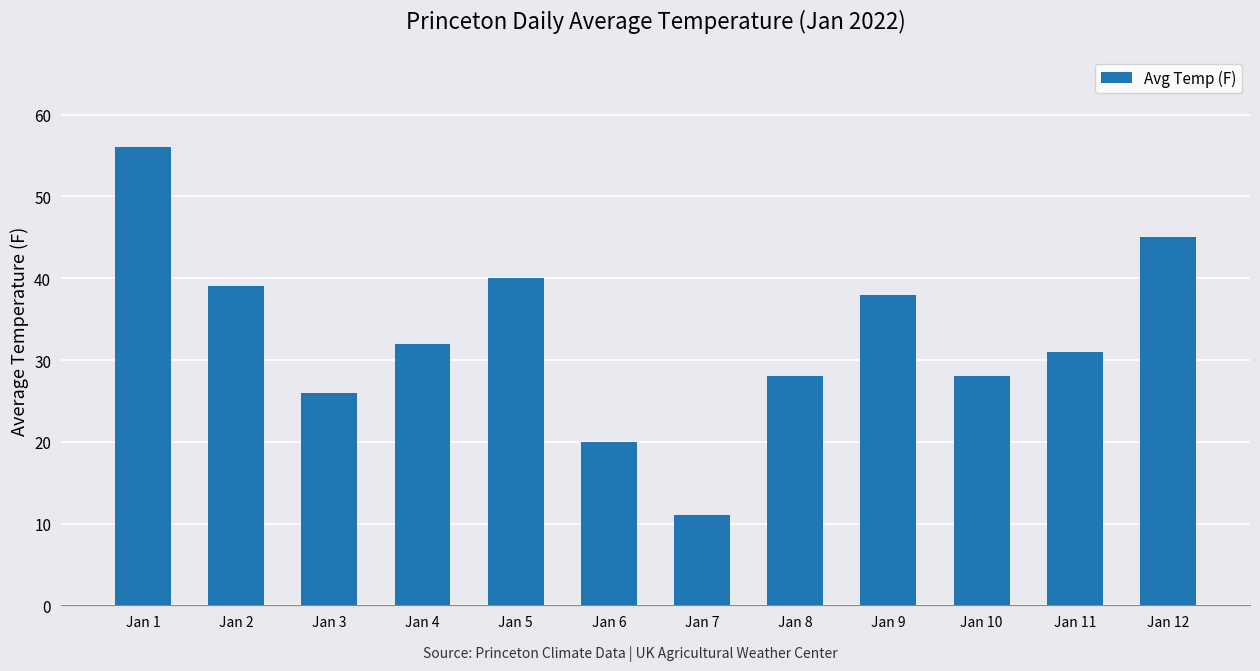

What is the sum of all values?

394